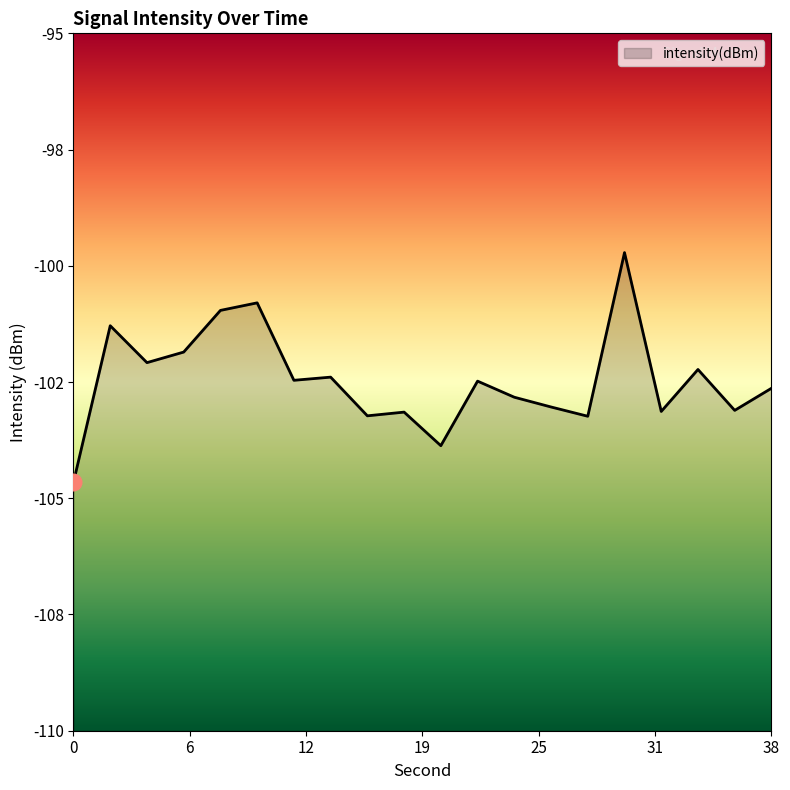

What is the difference between the values at 10 and 30?

1.1